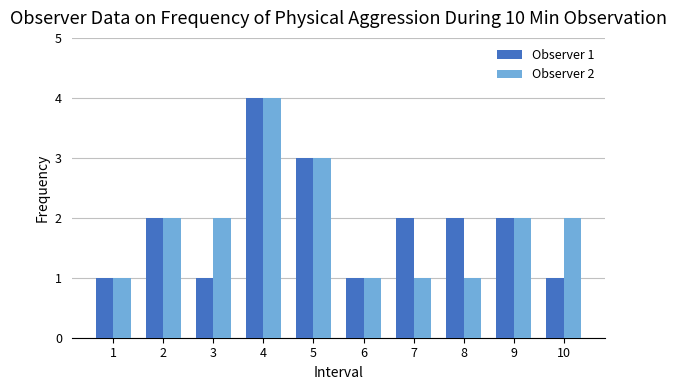

What value does the Observer 2 series have at 6?

1